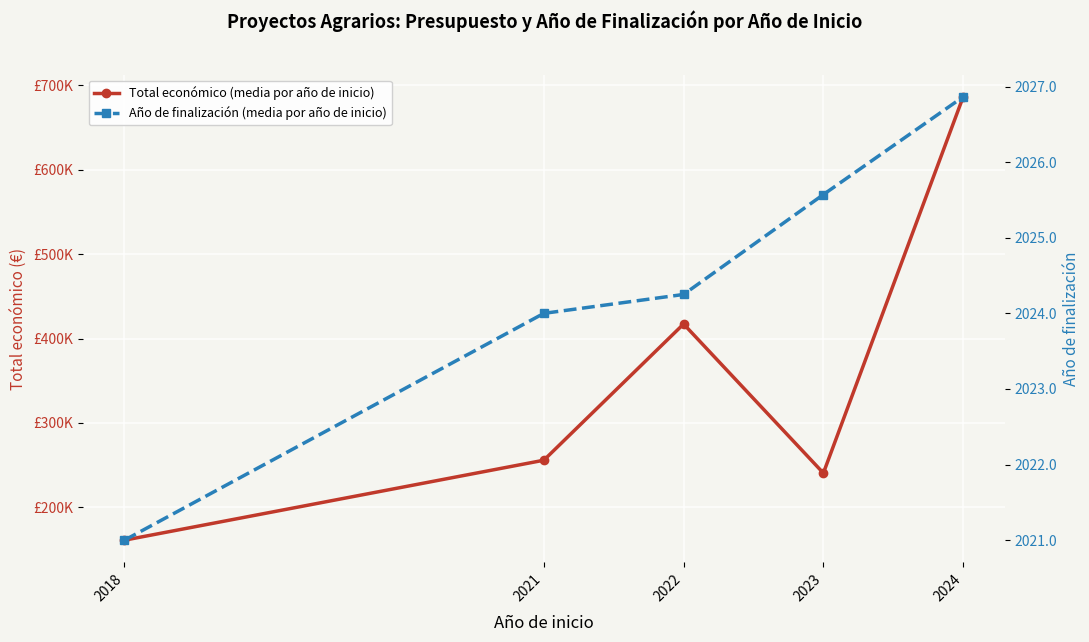

Which series has the widest spread of values?

Total económico (media por año de inicio)